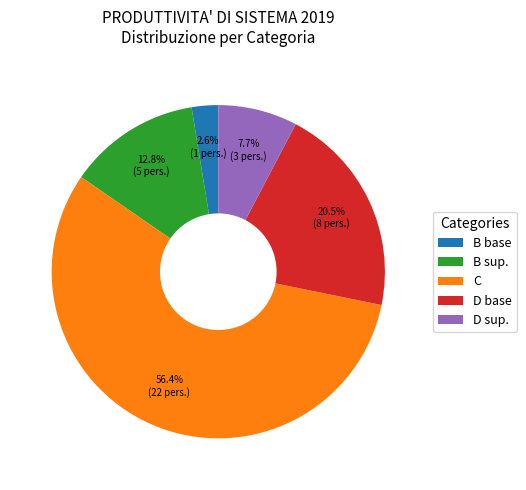

To the nearest percent, what is the difference between the largest and smallest slice percentages?

54%